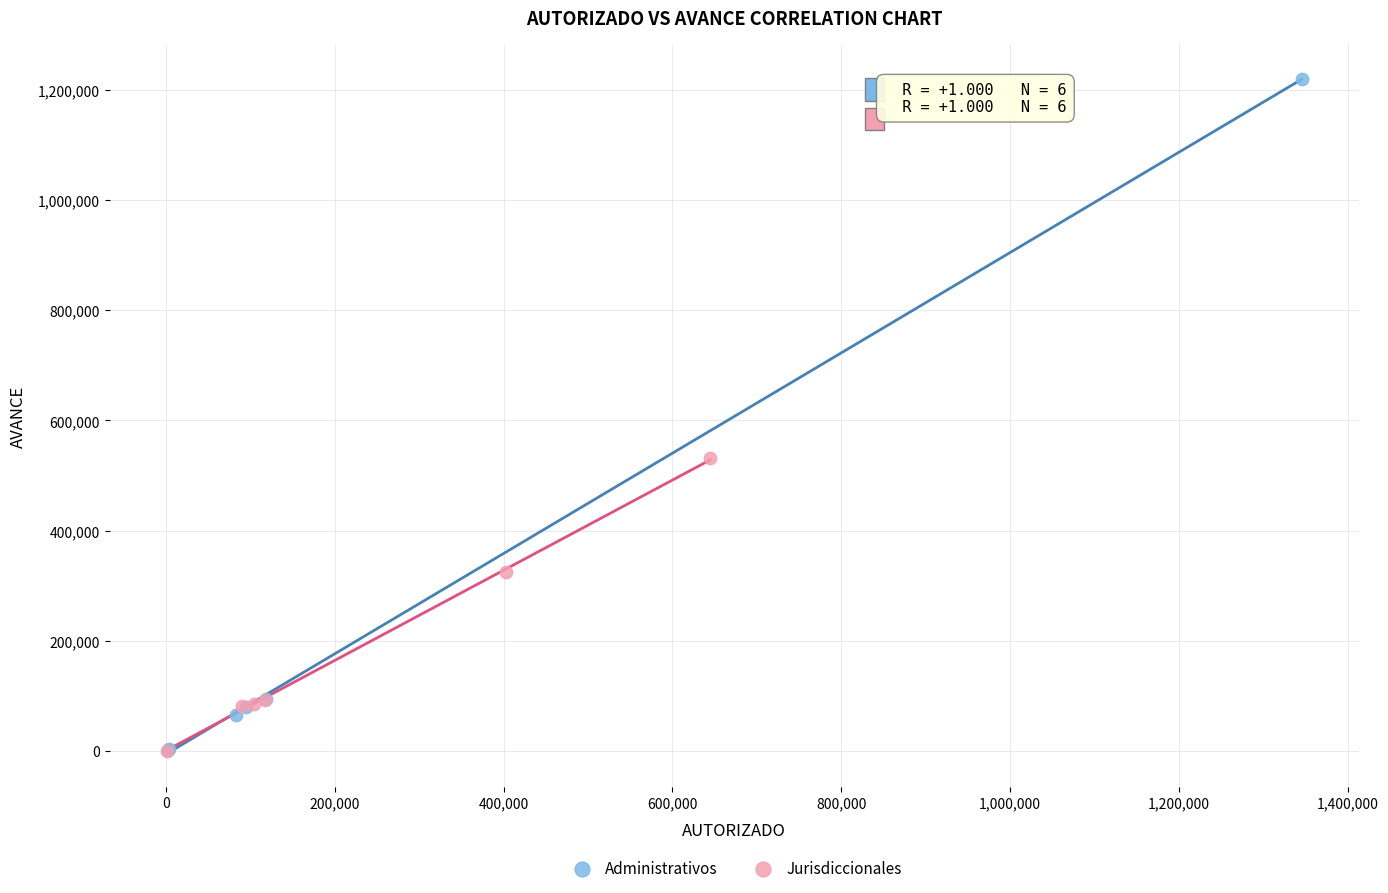

Which series contains the highest Y value?

Administrativos